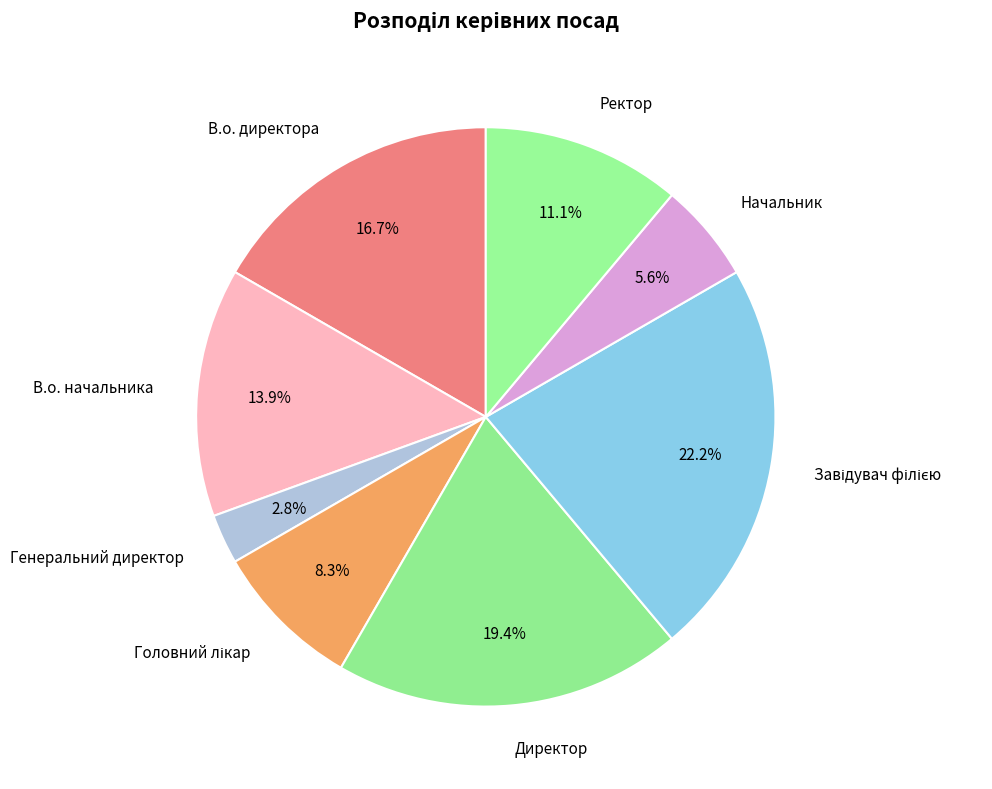

How many segments does this pie chart have?

8